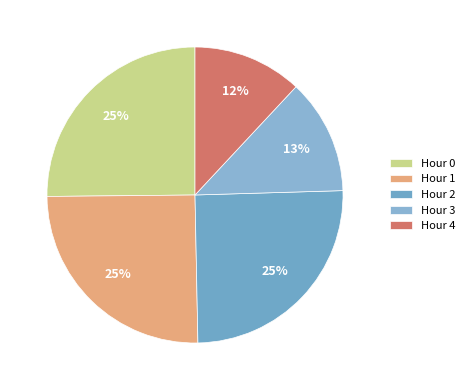

What is the smallest slice in the pie chart?

Hour 4